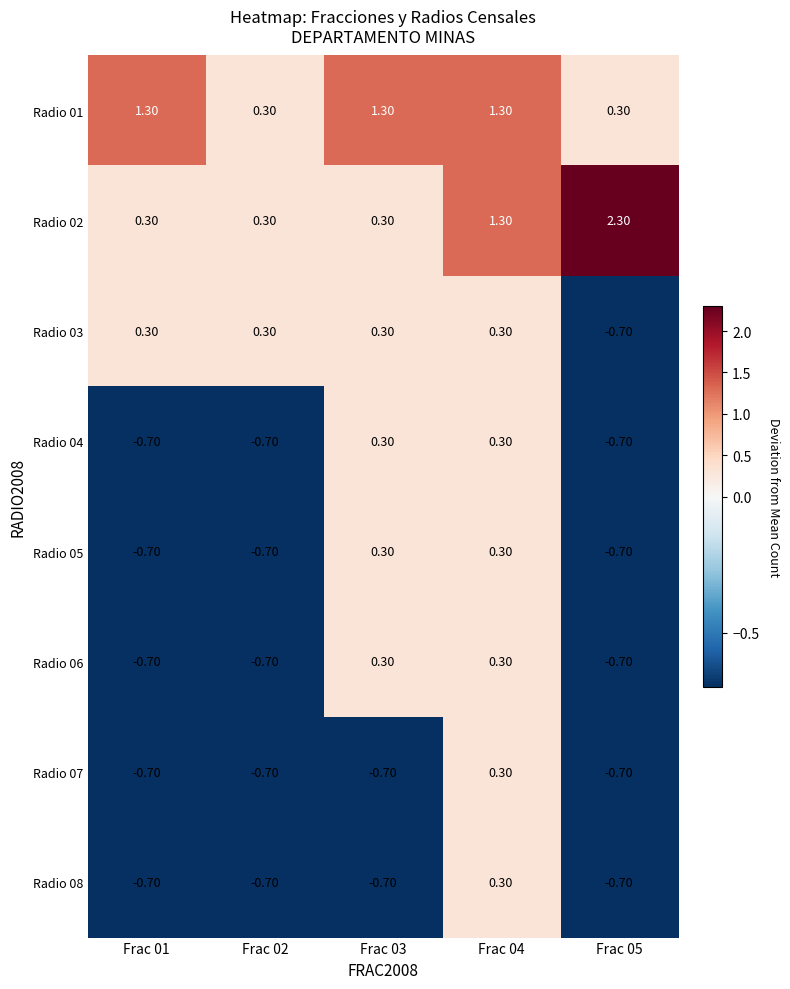

What is the total value across all series at Frac 03?

1.4